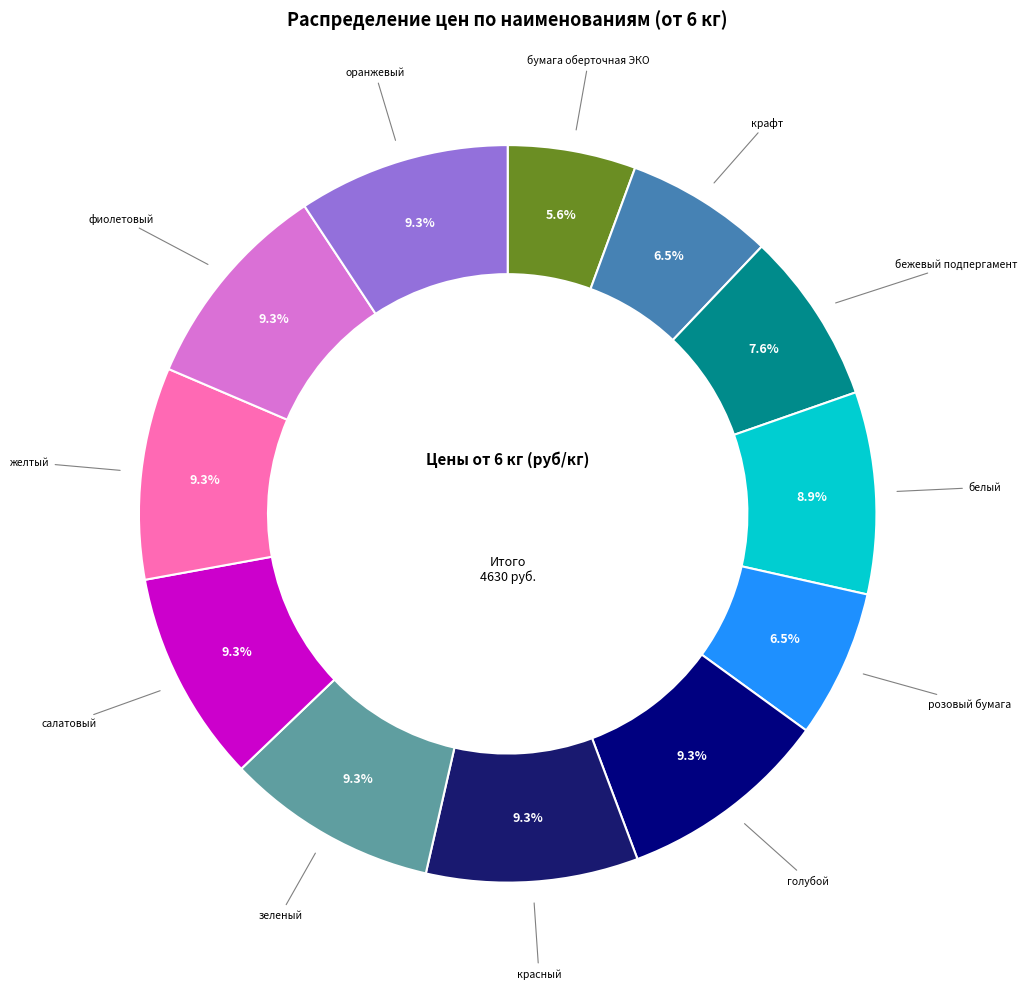

What is the largest slice in the pie chart?

голубой